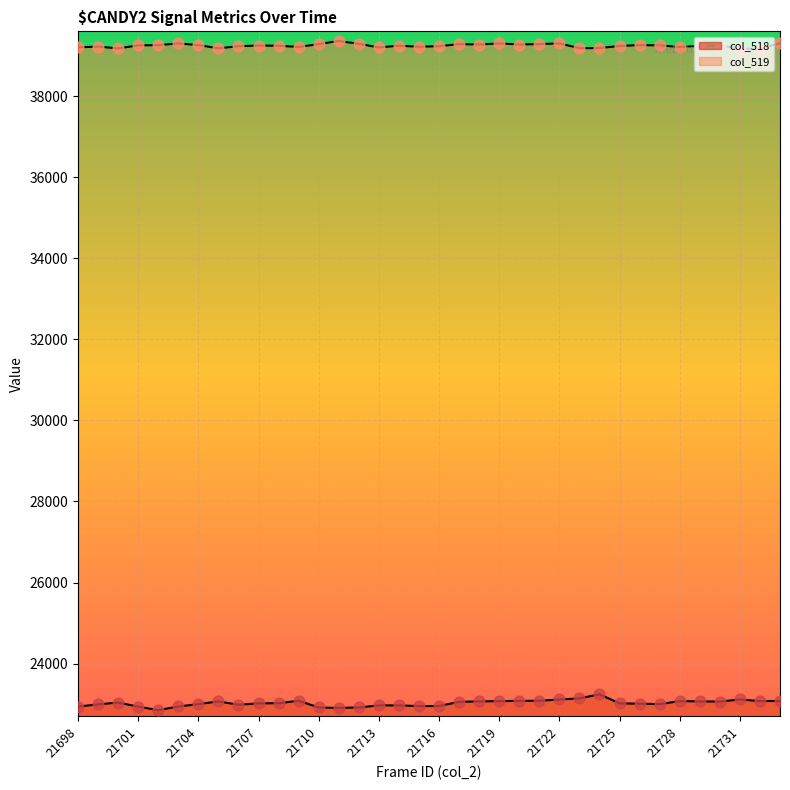

Which series reaches the minimum Y coordinate?

col_518